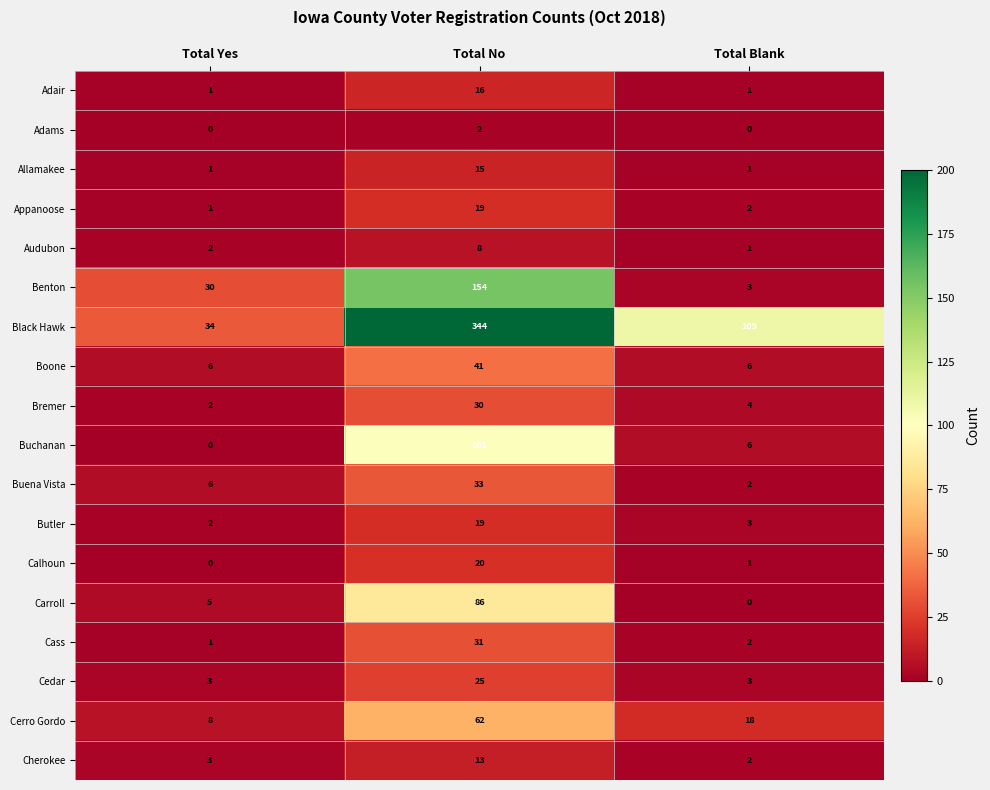

Between Total Yes and Total No, which series saw the biggest shift?

Black Hawk